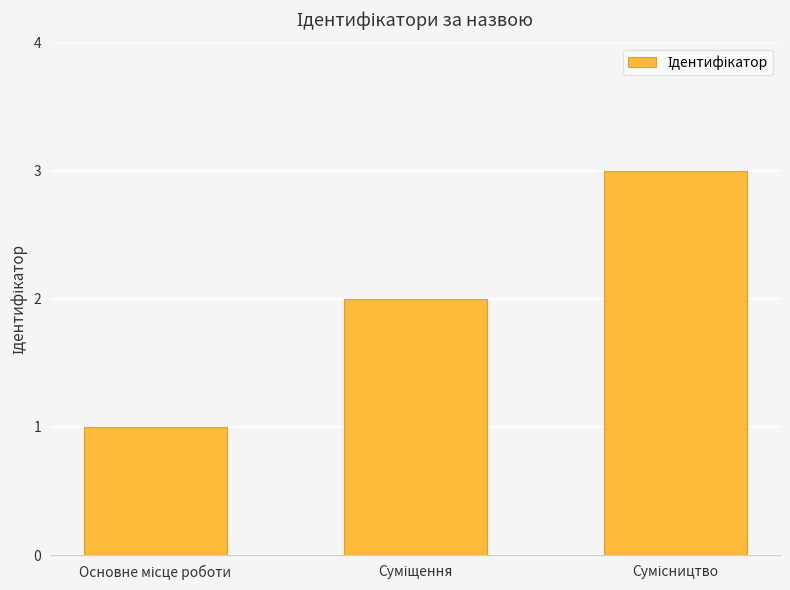

What is the sum of all values?

6